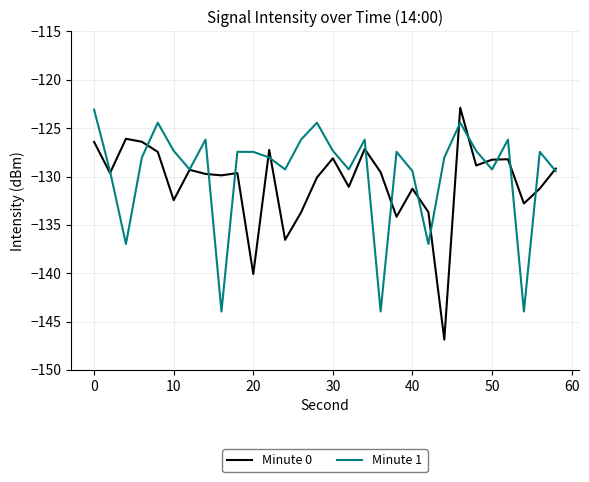

What is the minimum value for Minute 1?

-144.0